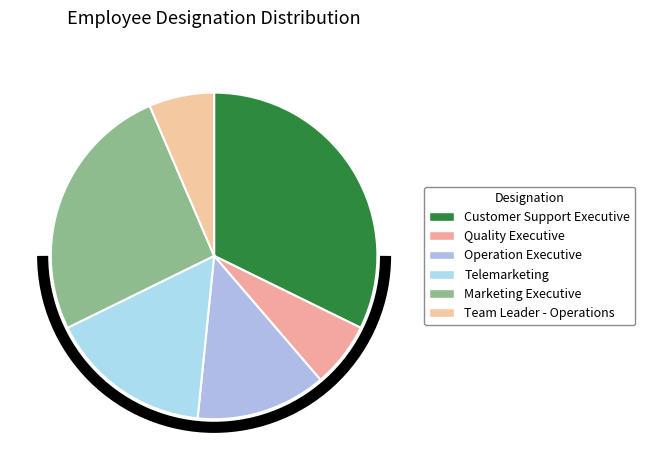

To the nearest percent, what is the combined percentage of Marketing Executive and Quality Executive?

32%